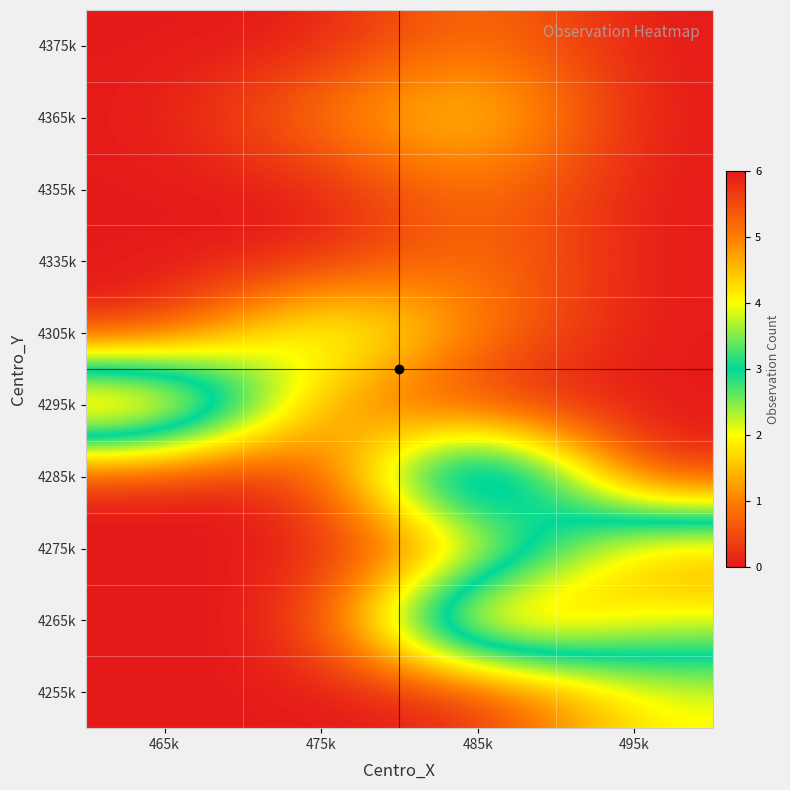

Rank the series at 465k from lowest to highest value.

4375k, 4365k, 4355k, 4335k, 4305k, 4285k, 4275k, 4265k, 4255k, 4295k